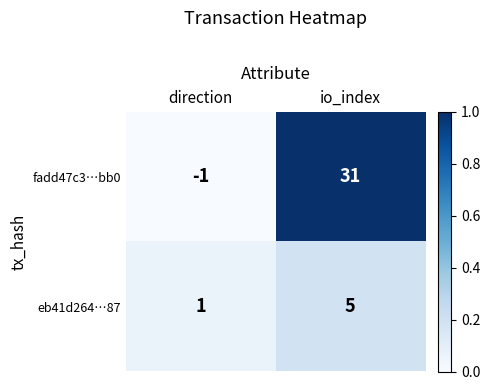

Reading left to right, list all the values displayed in this chart.

fadd47c3…bb0: direction=-1	io_index=31
eb41d264…87: direction=1	io_index=5